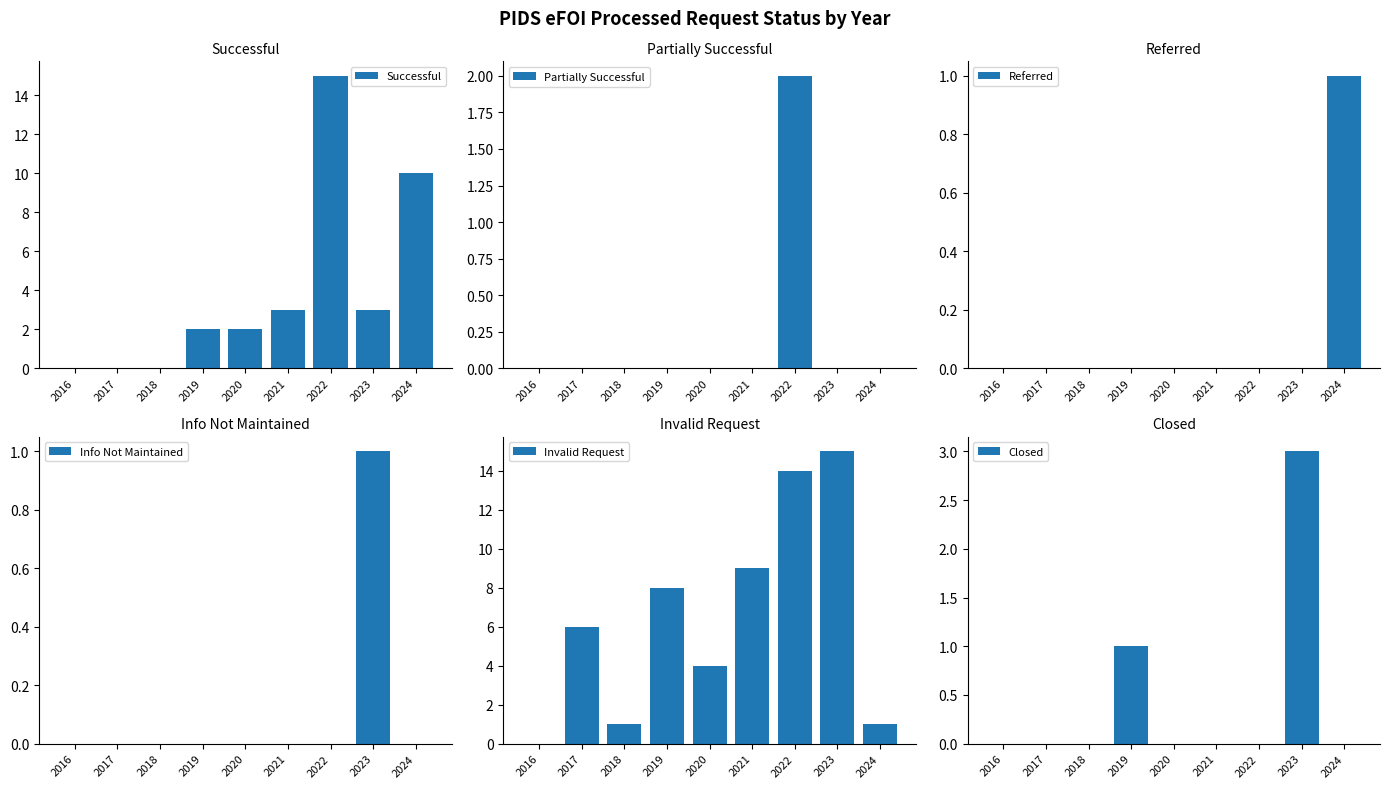

What is the spread (max minus min) of values at 2019?

8